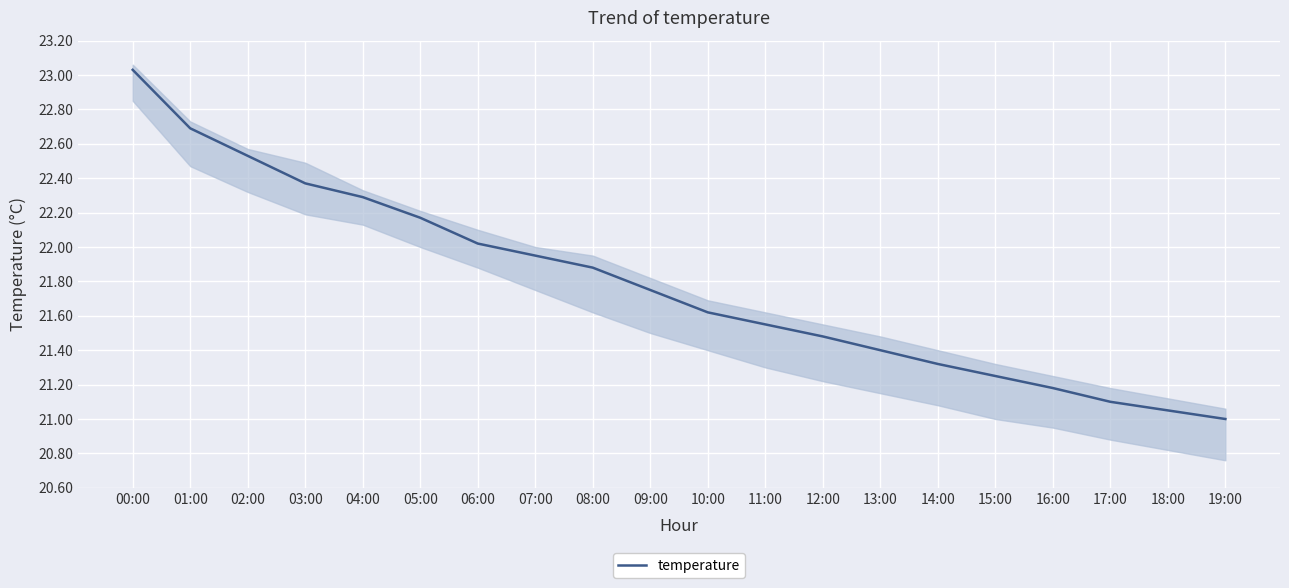

How many data points are above 21?

19